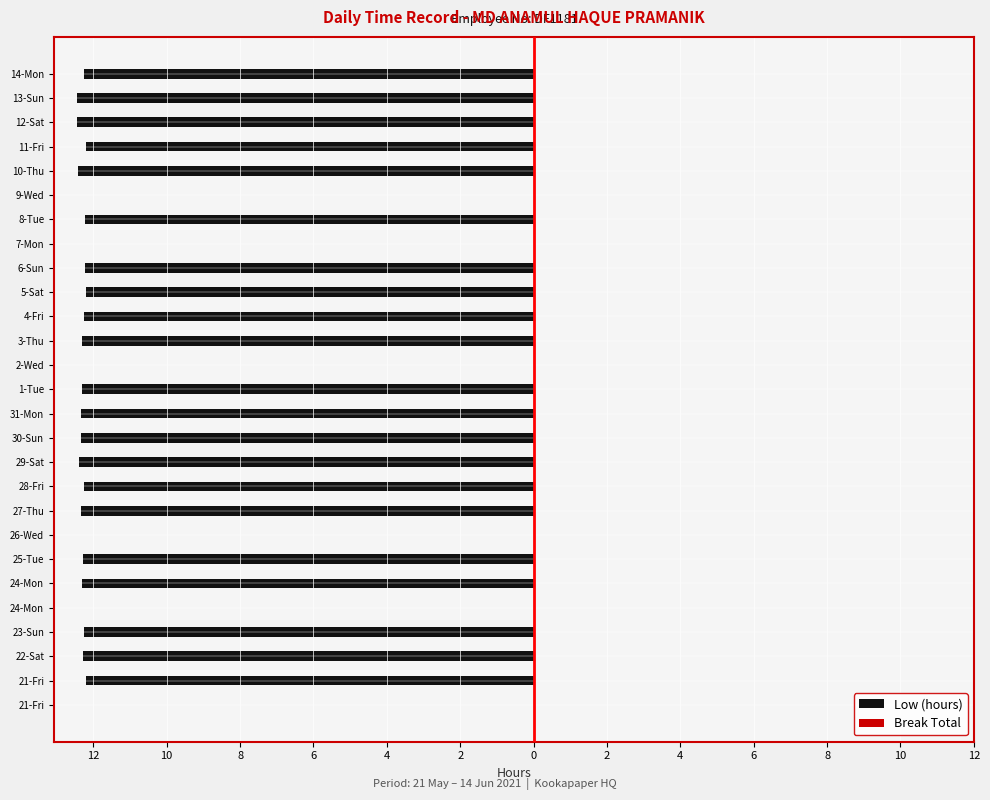

Does the chart contain stacked bars?

No